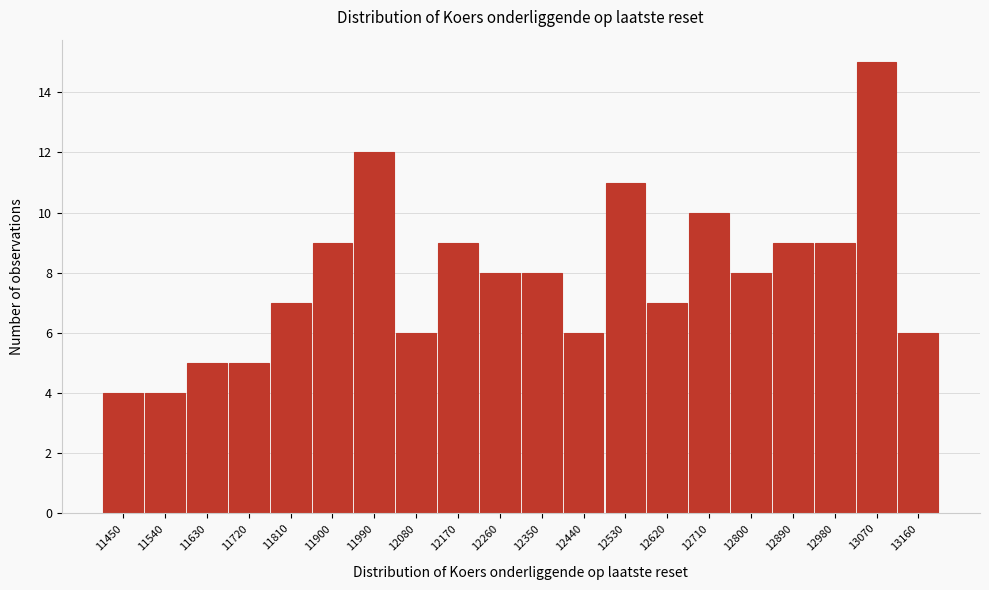

Reading right to left, list all the values displayed in this chart.

6	15	9	9	8	10	7	11	6	8	8	9	6	12	9	7	5	5	4	4